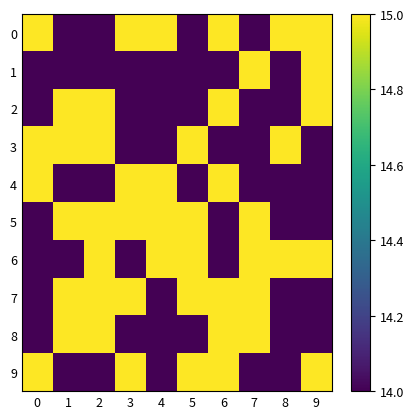

What is the minimum value shown in the chart?

14